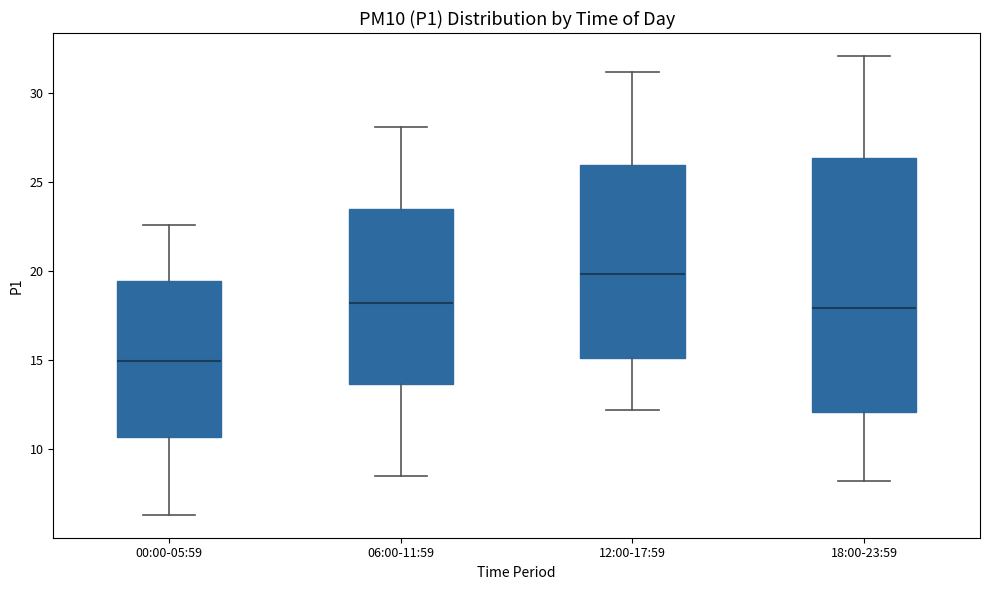

Reading left to right, transcribe this box plot: for each box, give where its median line is, the range the box spans, and where its two whiskers end, as read against the y-axis. The values are not printed on the chart, so give them approximately, as read against the axis.

00:00-05:59: median 15.0, box 10.5 to 19.5, whiskers 6.5 to 22.5
06:00-11:59: median 18.0, box 13.5 to 23.5, whiskers 8.5 to 28.0
12:00-17:59: median 20.0, box 15.0 to 26.0, whiskers 12.0 to 31.0
18:00-23:59: median 18.0, box 12.0 to 26.5, whiskers 8.0 to 32.0